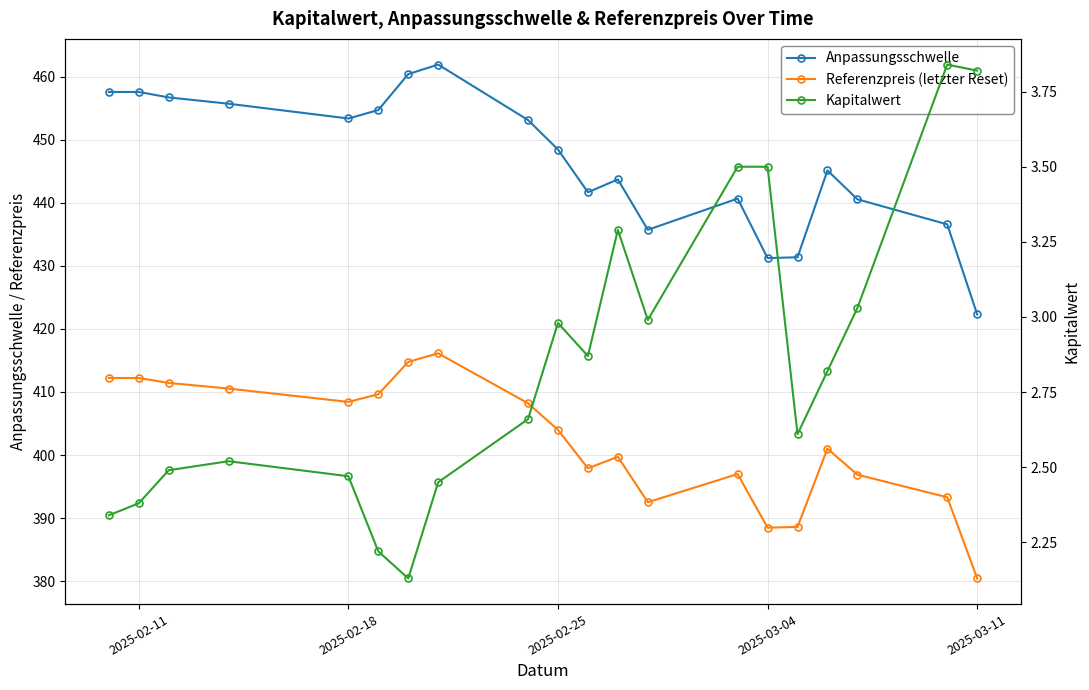

What are all the series names shown in the legend?

Anpassungsschwelle, Referenzpreis (letzter Reset), Kapitalwert